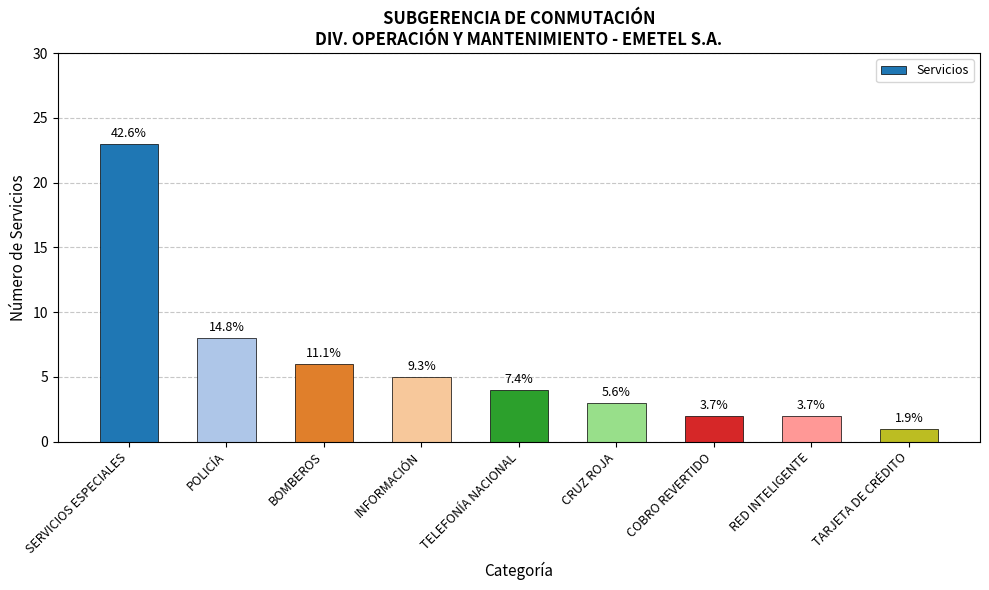

What position from the right is POLICÍA?

8